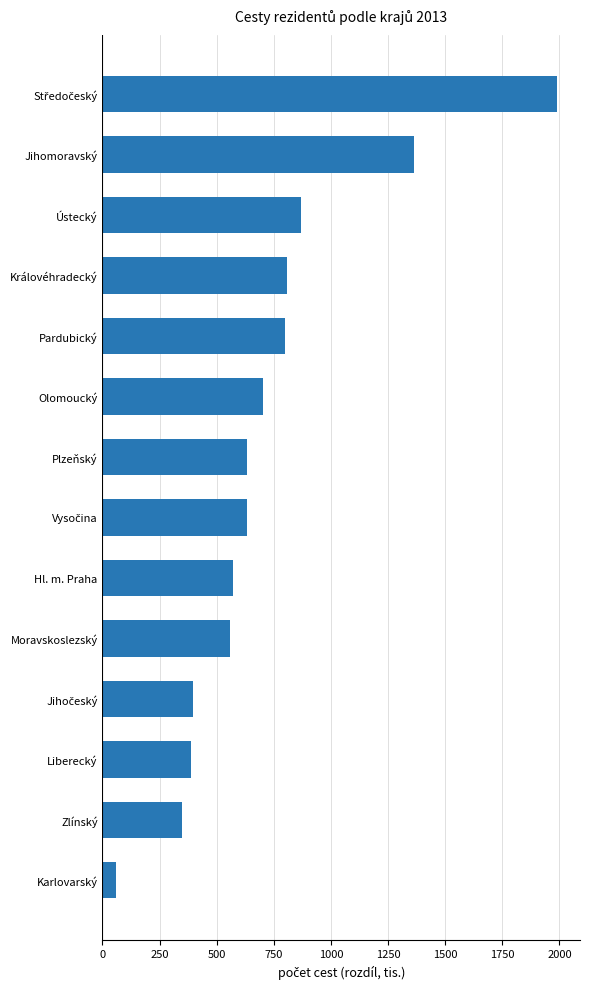

What is the difference between the second highest and minimum values?

1303.8